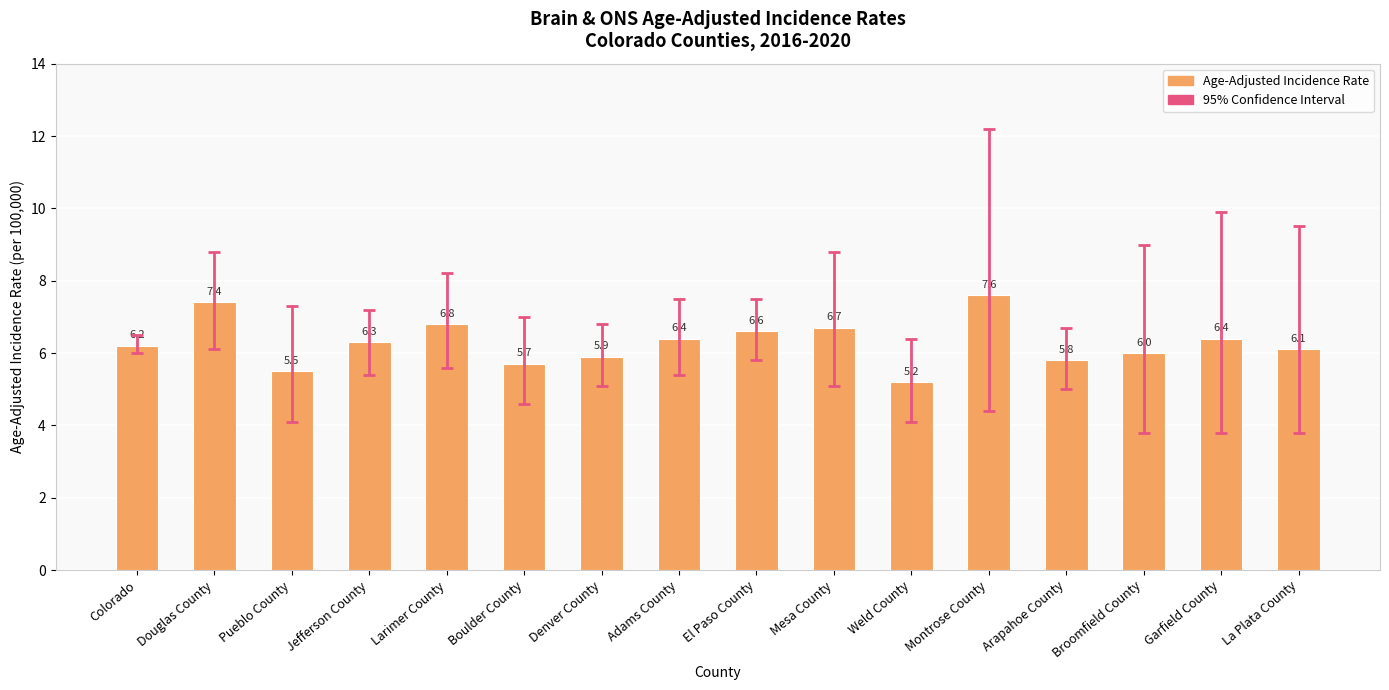

Where does the data first go above 6?

Colorado